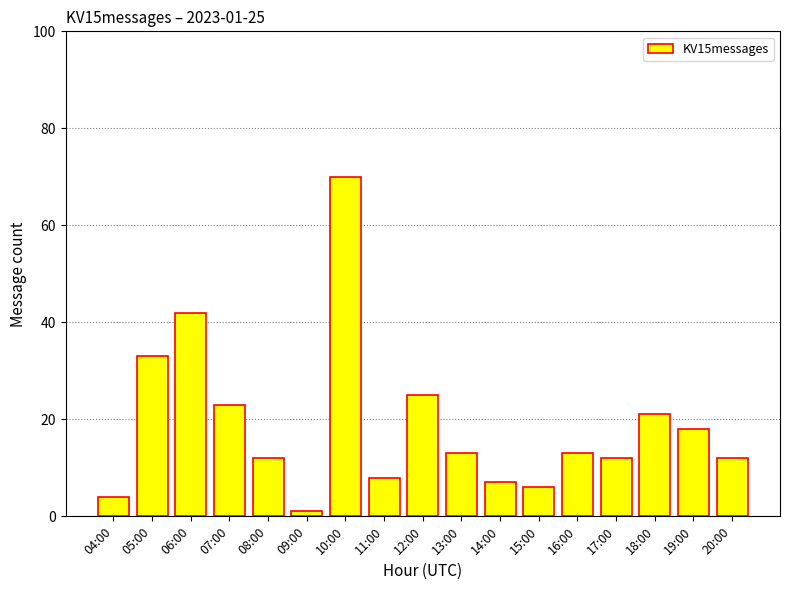

The value at 14:00 is 2. True or false?

False